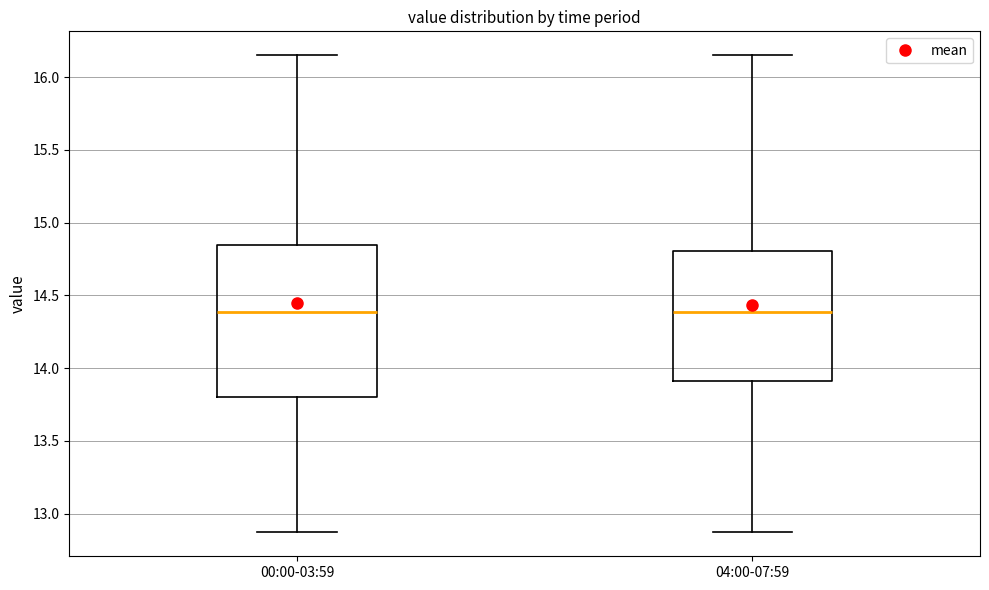

Reading left to right, read every box against the y-axis: the position of its median line, the range the box covers, and the ends of its whiskers. The values are not printed on the chart, so give them approximately, as read against the axis.

00:00-03:59: median 14.40, box 13.80 to 14.85, whiskers 12.85 to 16.15
04:00-07:59: median 14.40, box 13.90 to 14.80, whiskers 12.85 to 16.15